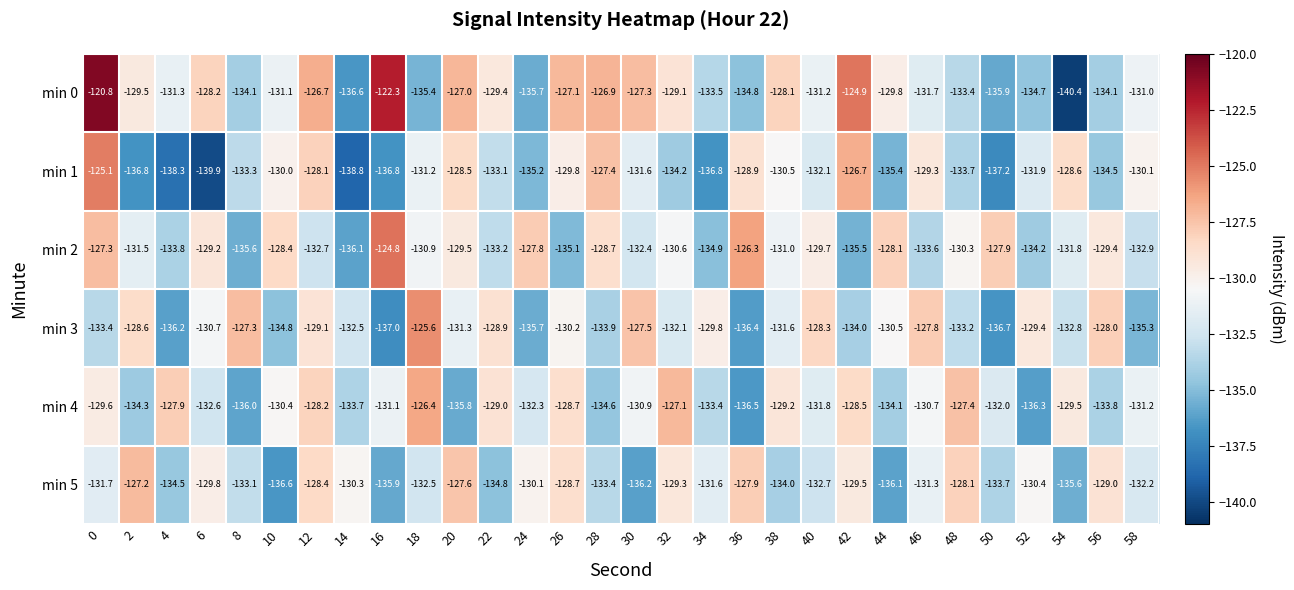

Is the value of min 4 at 58 greater than the value of min 0 at 24?

Yes